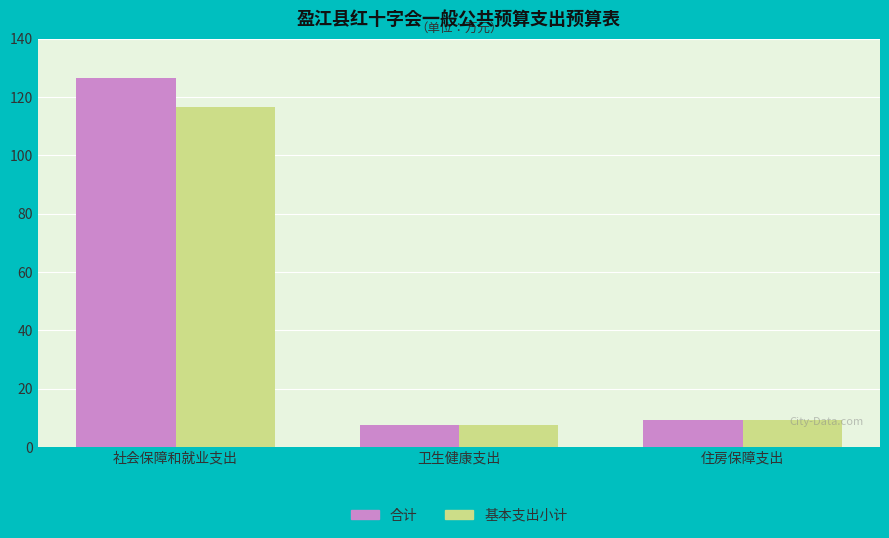

At which label does 基本支出小计 first exceed 9?

社会保障和就业支出